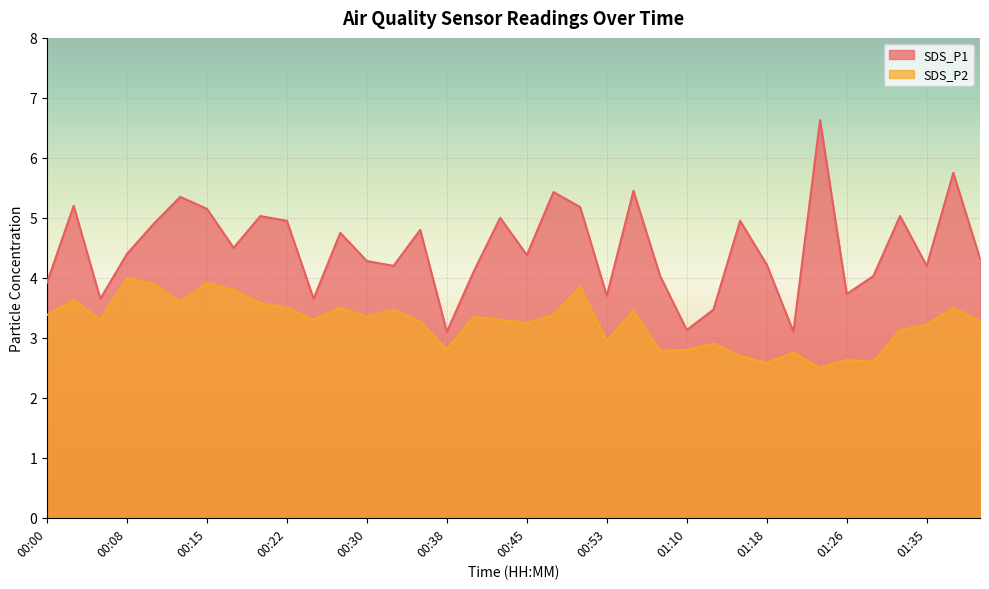

What is the label of the 12th point from the right?

01:10